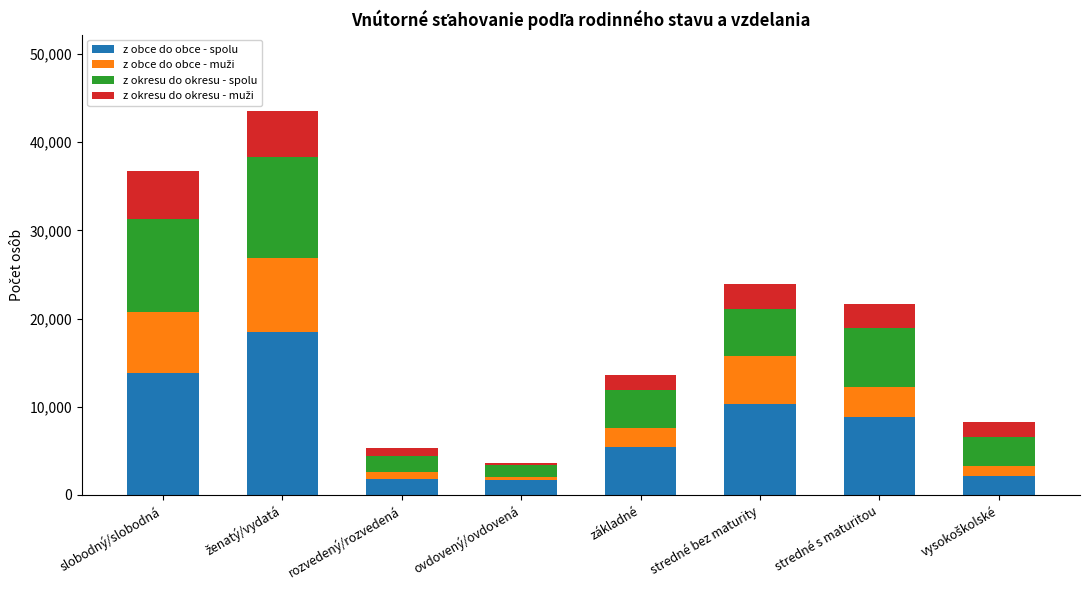

What is the highest value of the z obce do obce - spolu series?

18464